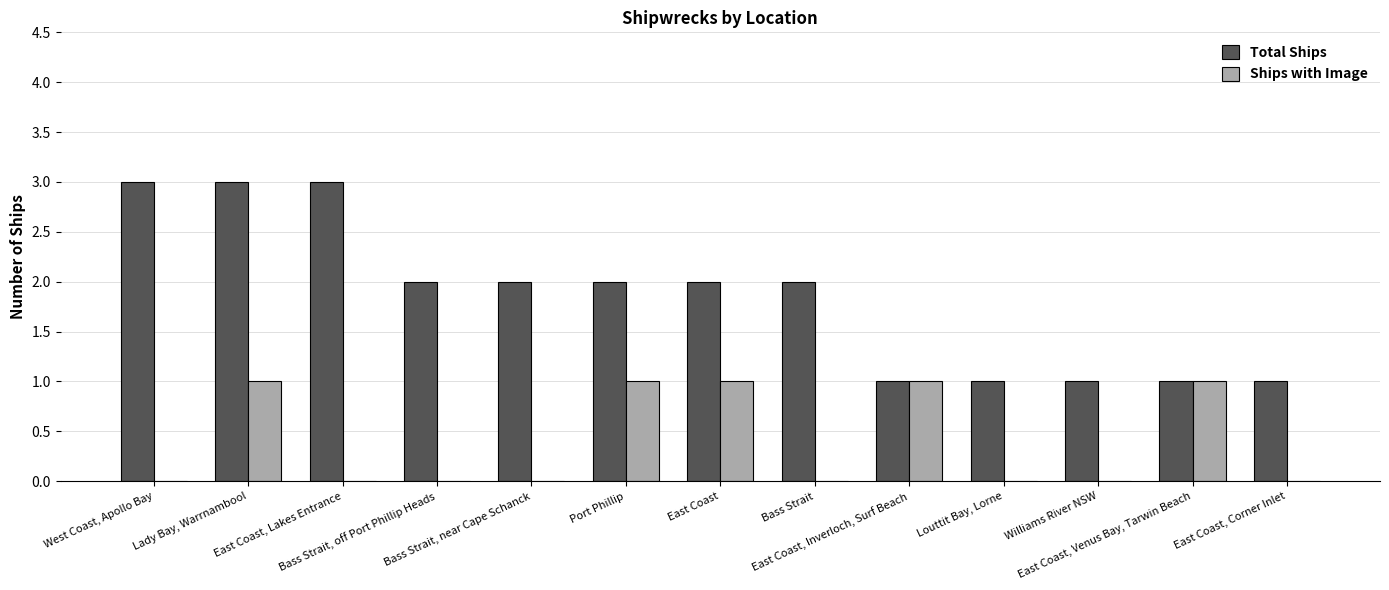

What is the sum of all Total Ships values?

24